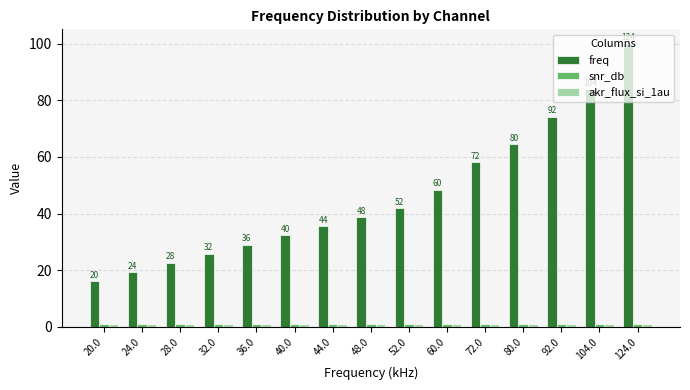

Which series has the widest spread of values?

freq